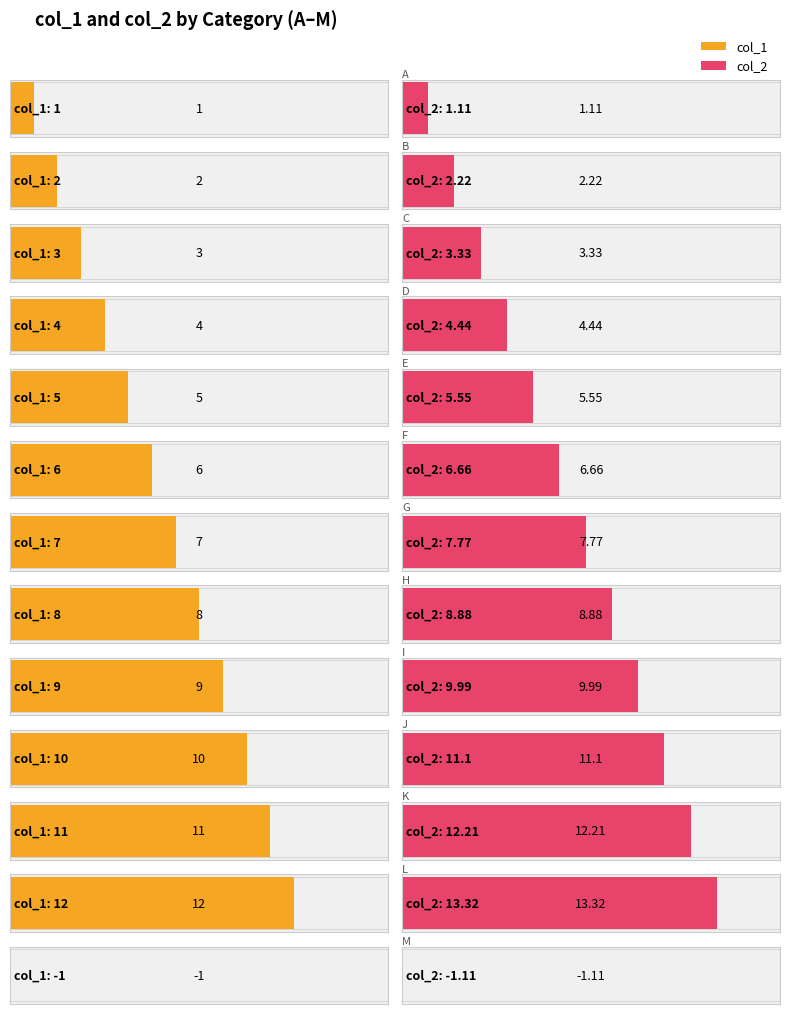

What is the value of the col_2 bar at the 8th from the left?

8.9